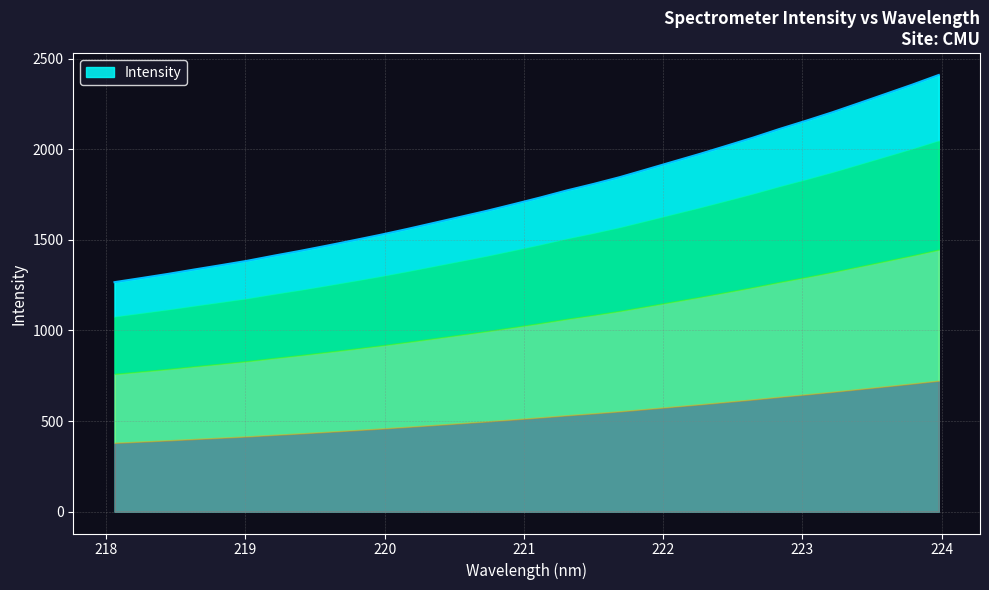

What is the sum of the values at 219.2067 and 223.9802?

3823.2